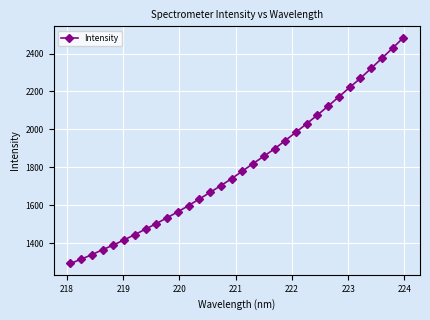

What is the smallest value displayed?

1292.8